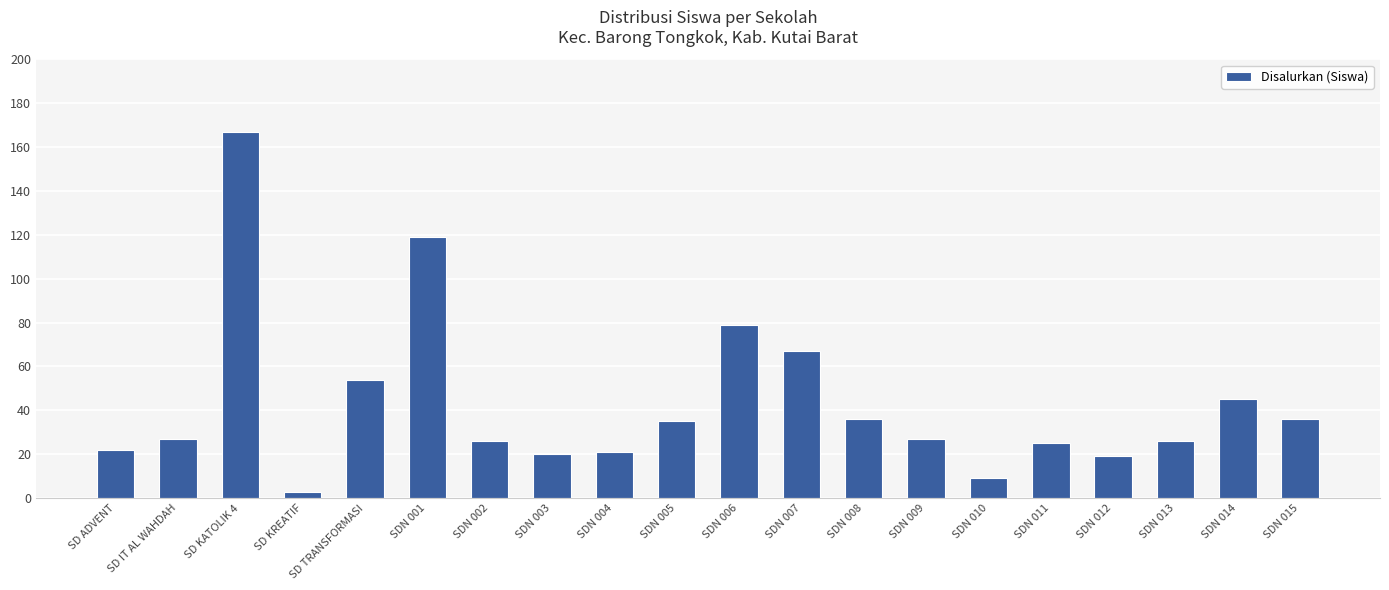

What is the difference between the values at SDN 001 and SD TRANSFORMASI?

65